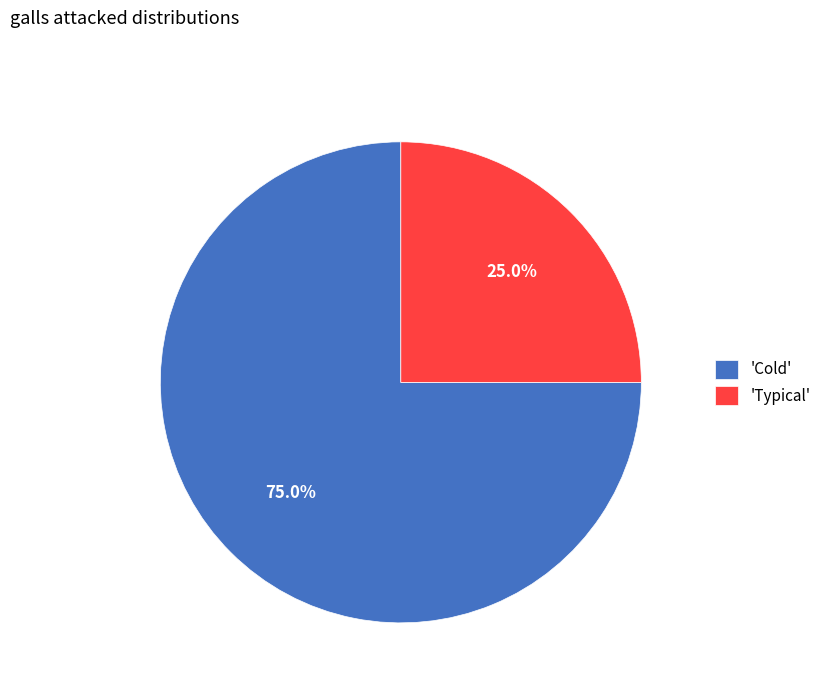

What is the largest slice in the pie chart?

'Cold'